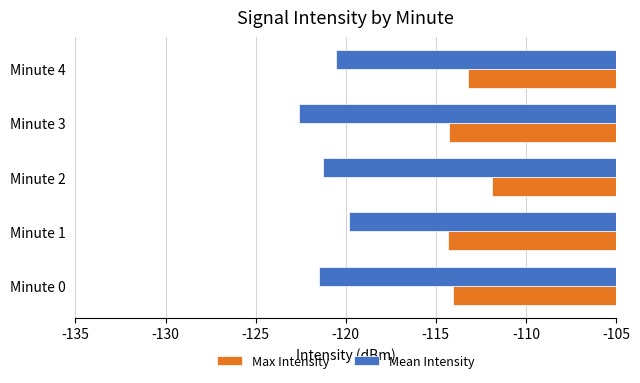

Between Minute 3 and Minute 4, which series saw the biggest shift?

Mean Intensity